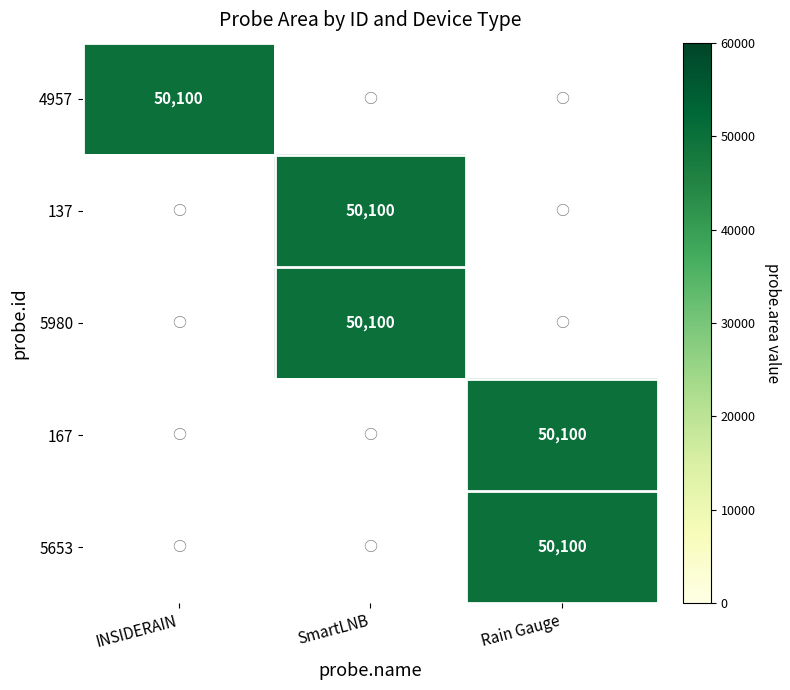

Reading left to right, what are all the values shown in this chart?

INSIDERAIN: 50100	0	0	0	0
SmartLNB: 0	50100	50100	0	0
Rain Gauge: 0	0	0	50100	50100